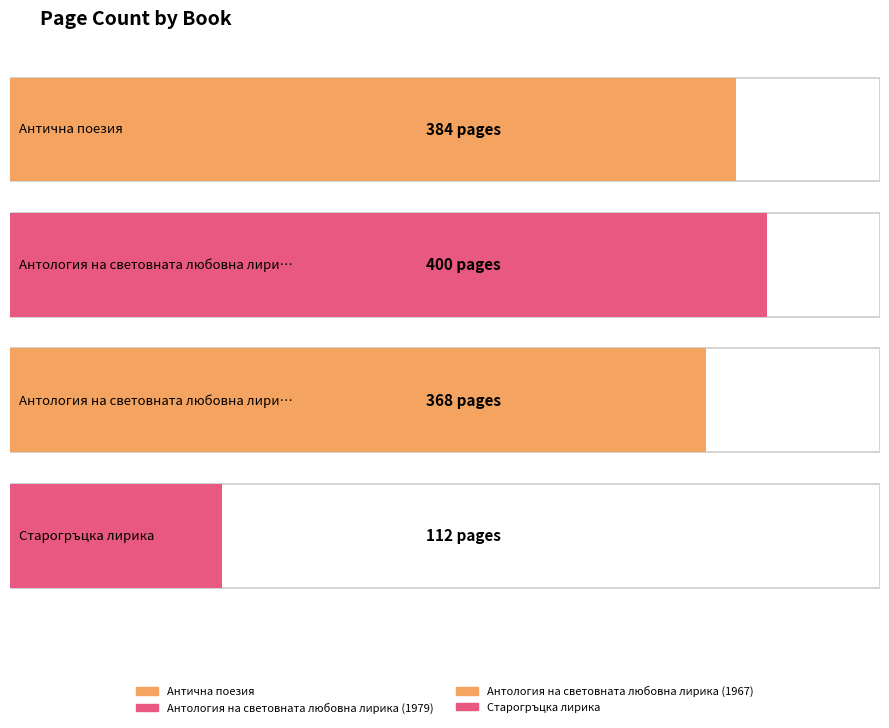

Count the number of values greater than 384.

1